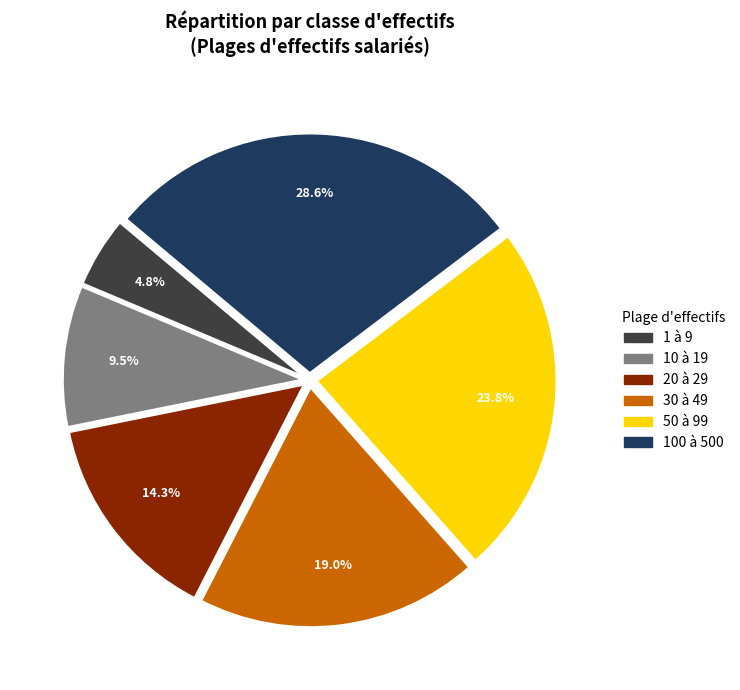

Count the number of slices in the pie.

6